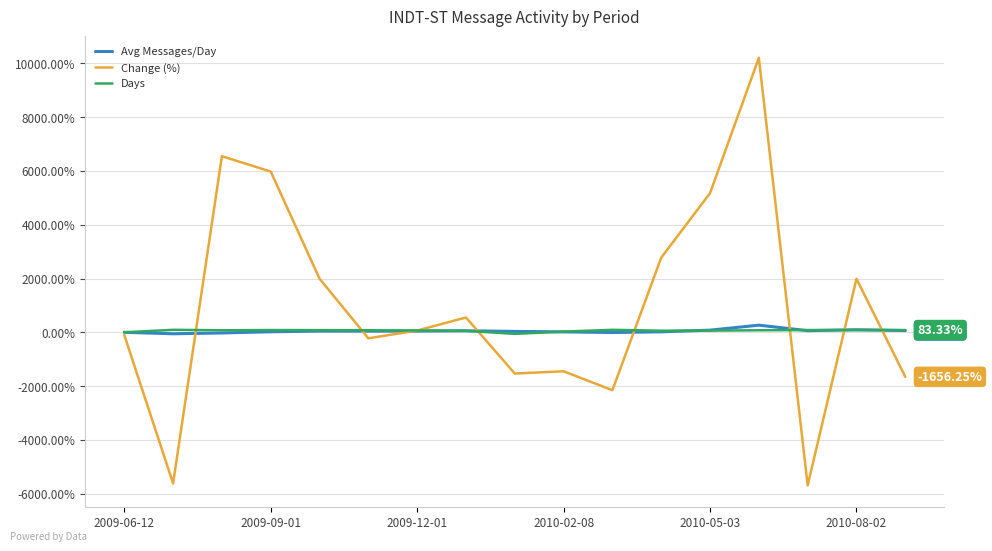

What is the value of the Days point at the 16th from the left?

83.3